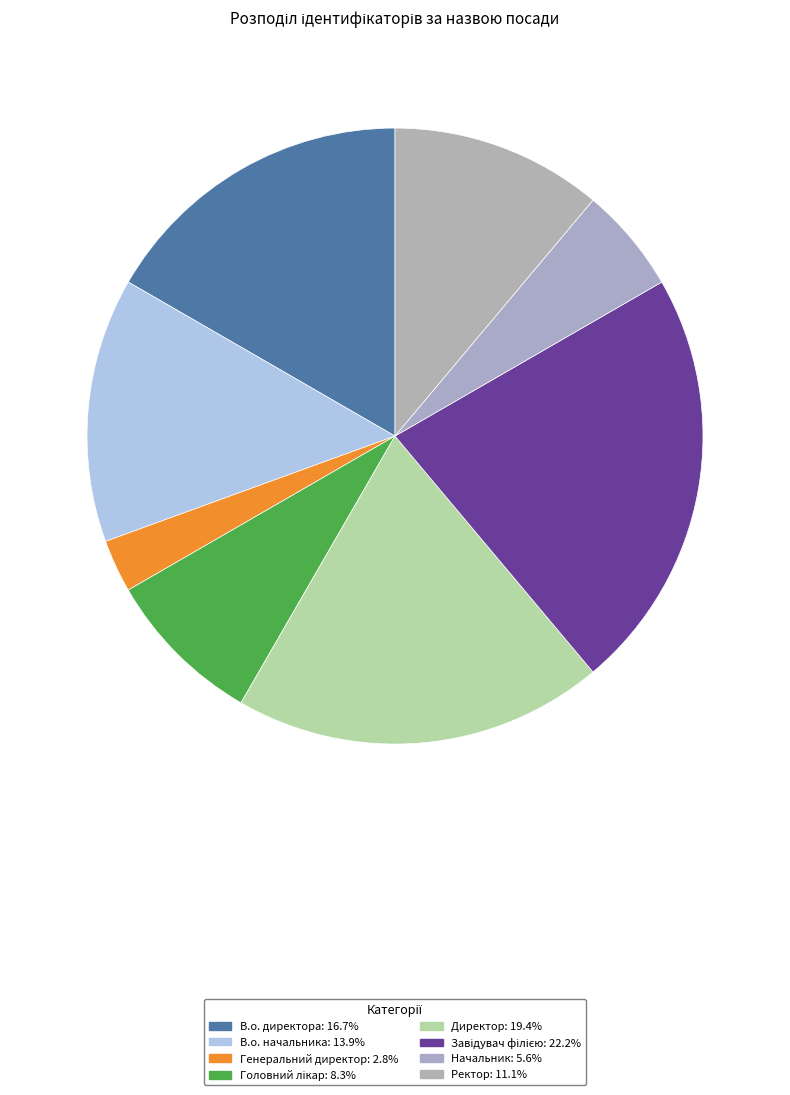

The Начальник slice represents 6% of the pie. True or false?

True